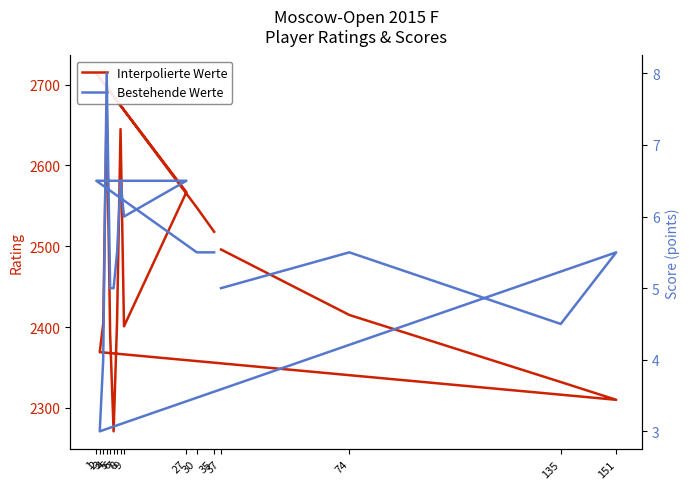

True or false: Interpolierte Werte and Bestehende Werte cross at least once.

False